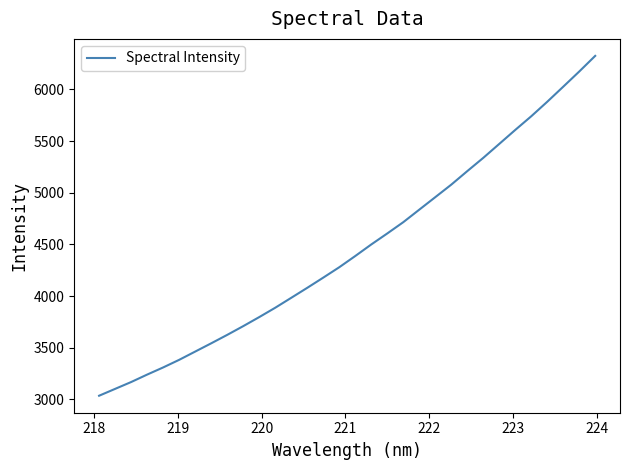

What is the minimum value shown in the chart?

3035.8